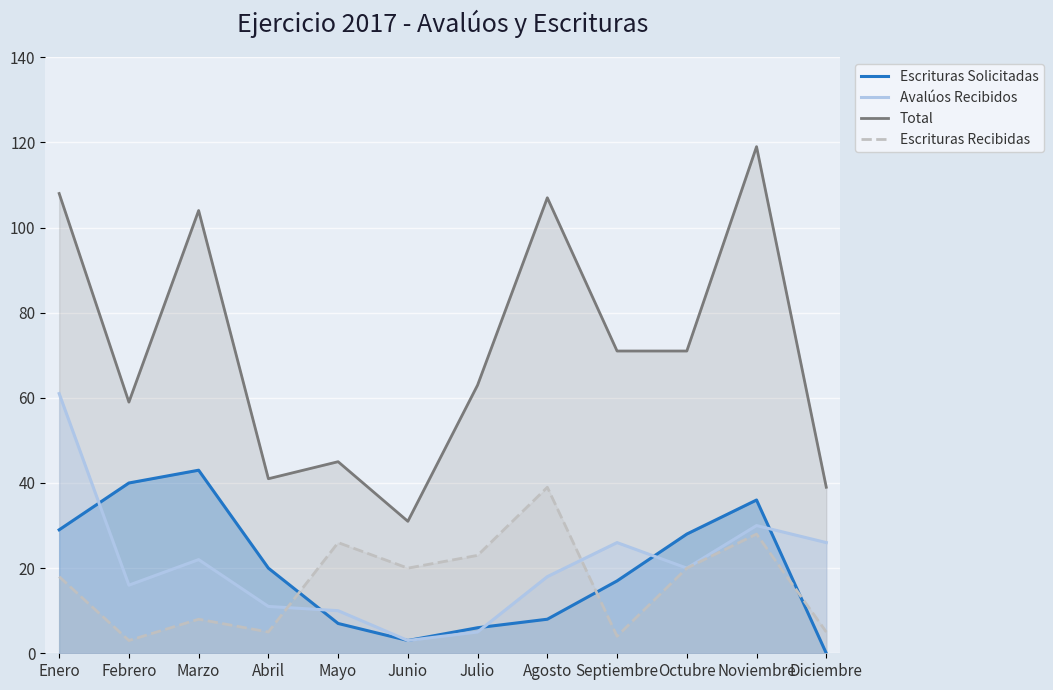

Between Septiembre and Agosto, which is larger?

Septiembre